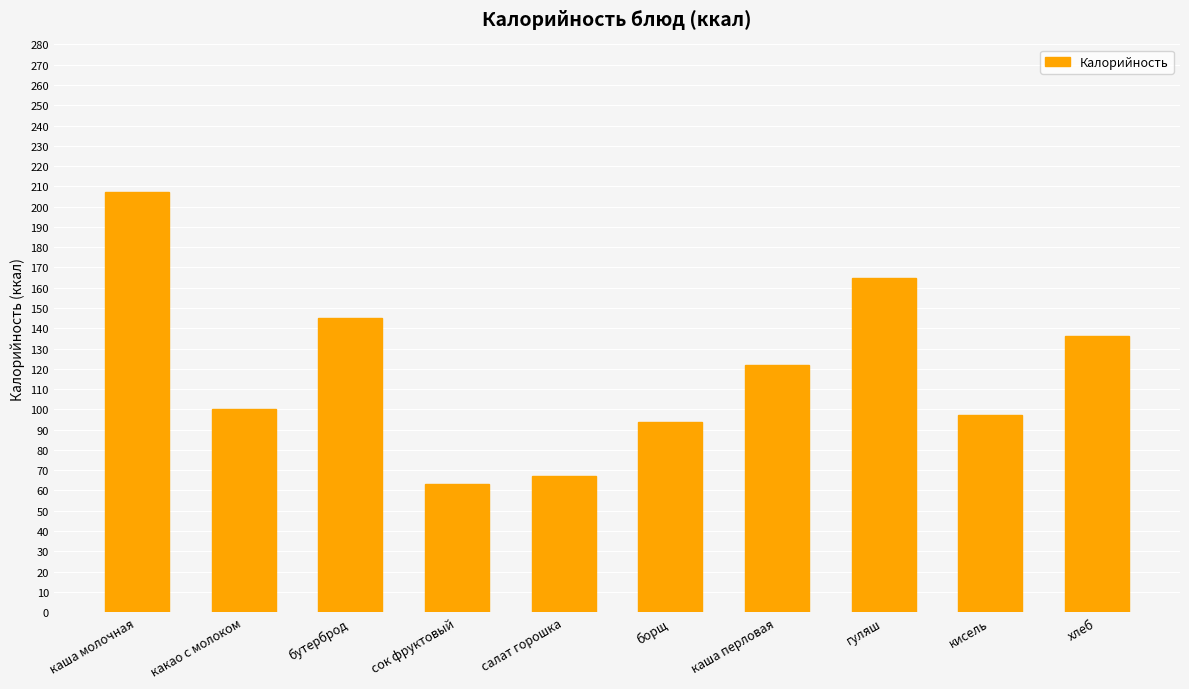

Which label corresponds to the smallest value in the chart?

сок фруктовый